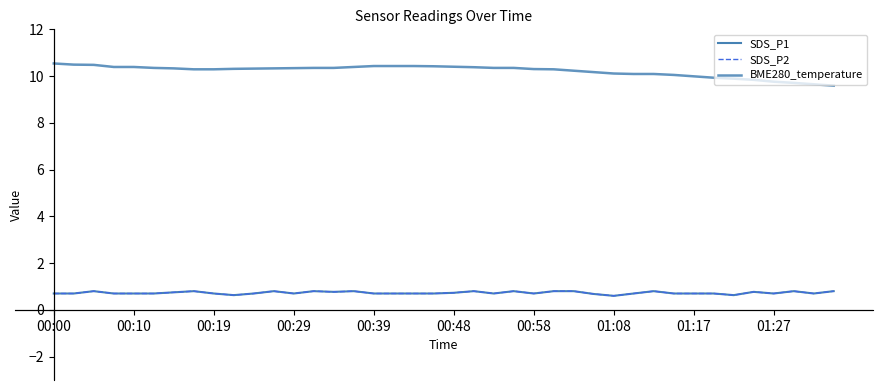

At which category does SDS_P2 reach its first local valley?

01:27